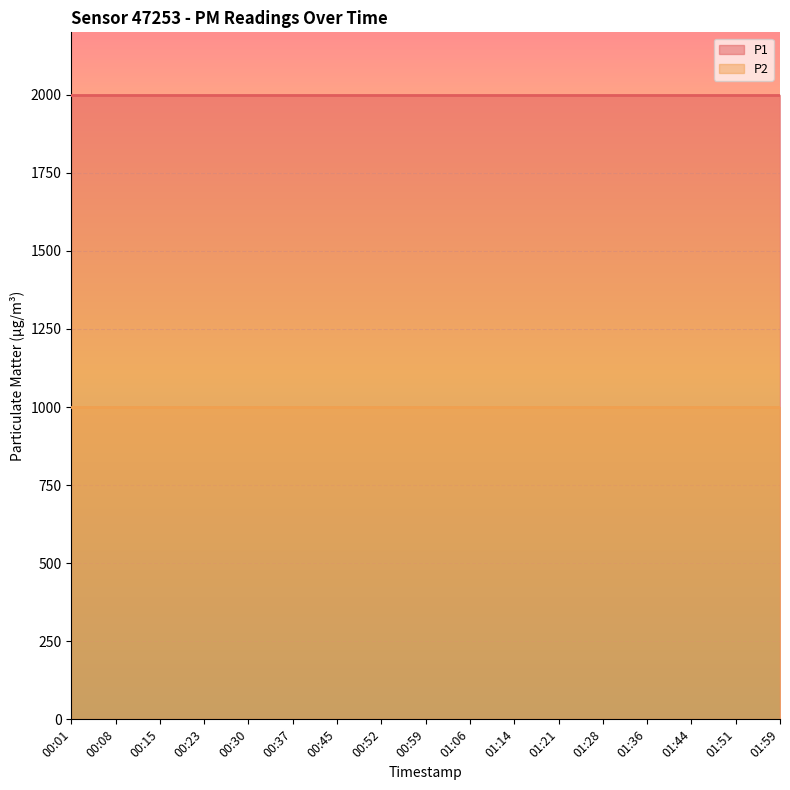

What is the label of the 1st point from the left?

00:01